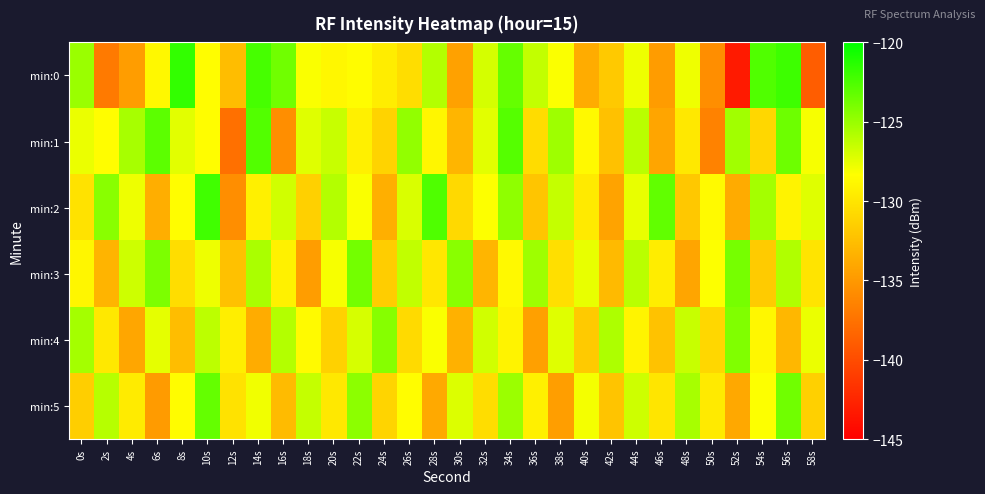

How many categories are shown in the chart?

30